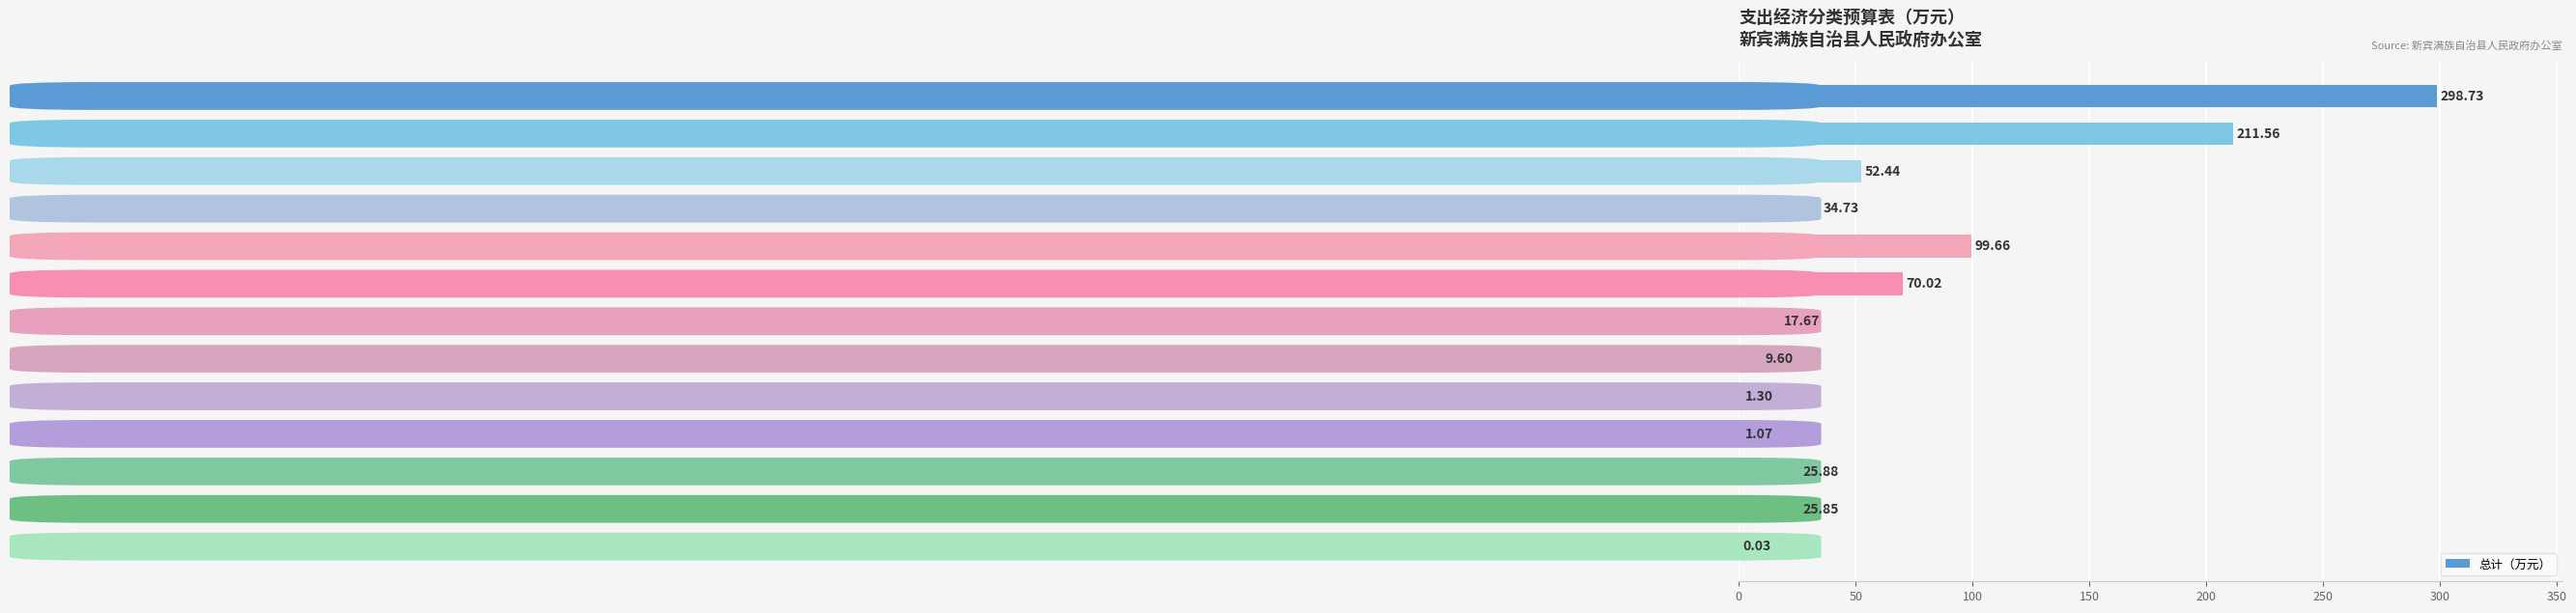

What is the change in value from 公务用车运行维护费 to 公务接待费?

-8.3